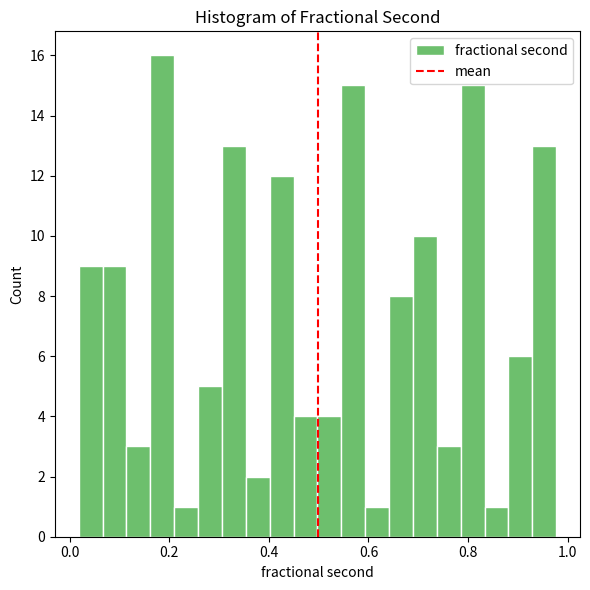

Read against the x-axis, roughly where is the centre of the tallest bar?

0.18